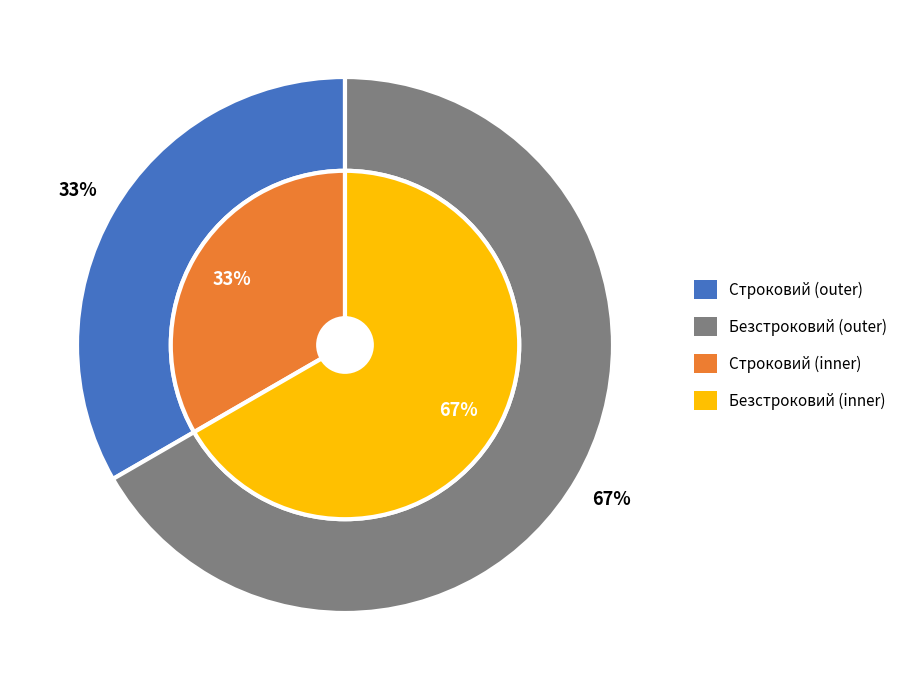

Rank the categories by value from highest to lowest.

Безстроковий, Строковий